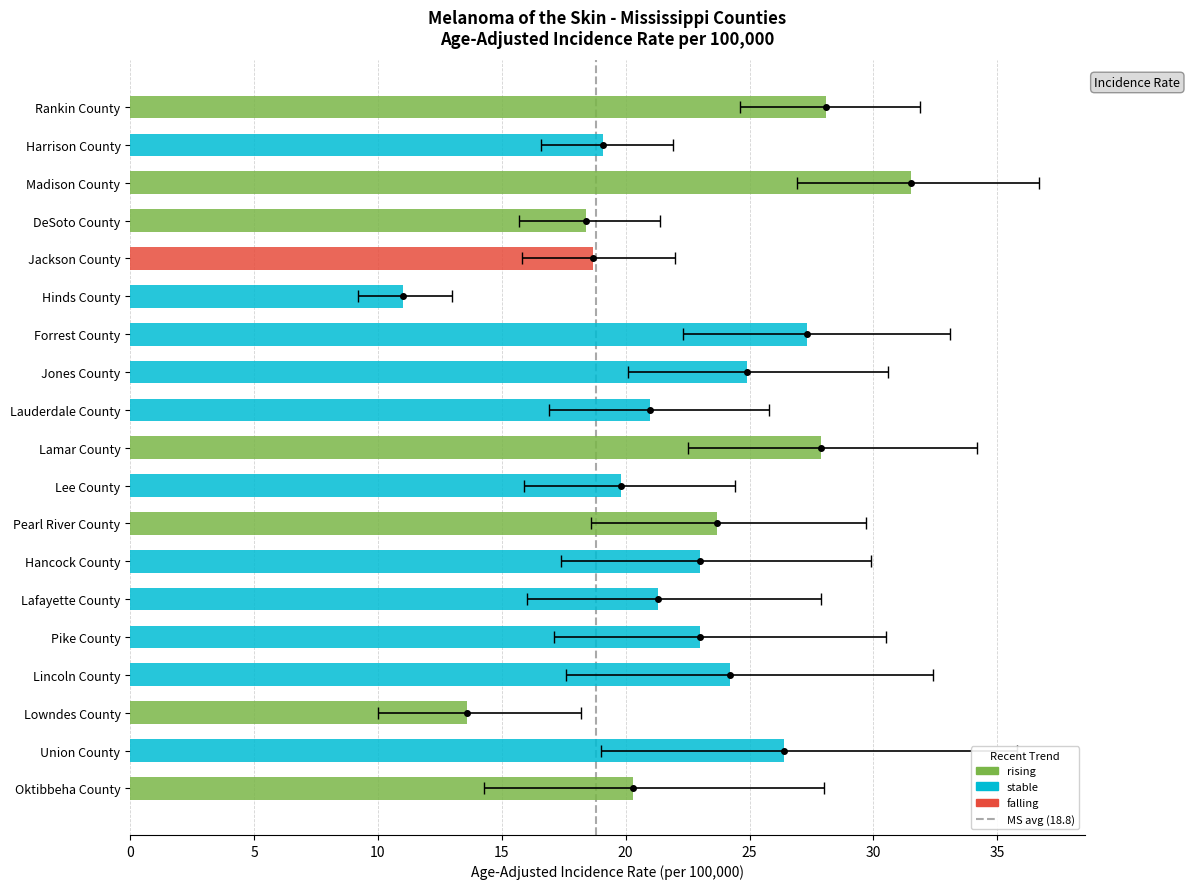

Which has a higher value, 0 or 5?

5